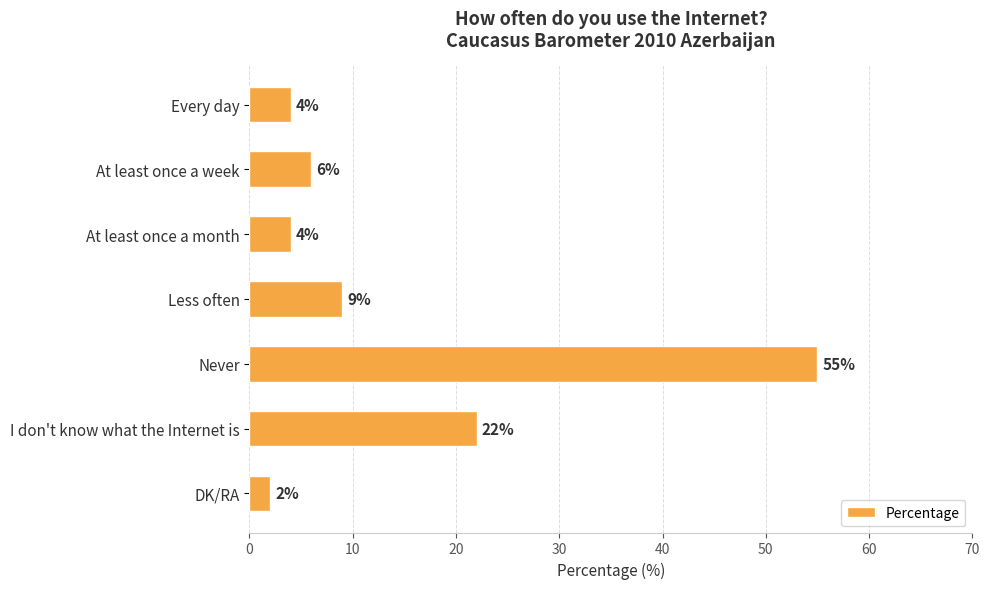

Does the chart contain stacked bars?

No